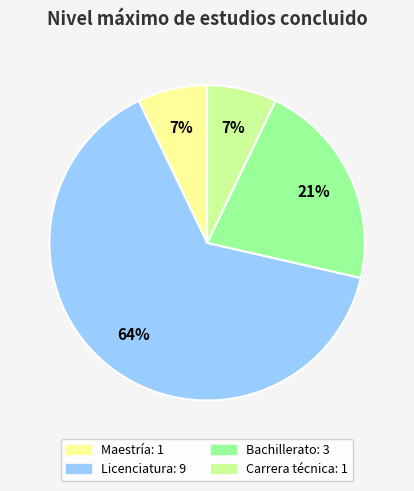

Does any single category account for the majority?

Yes